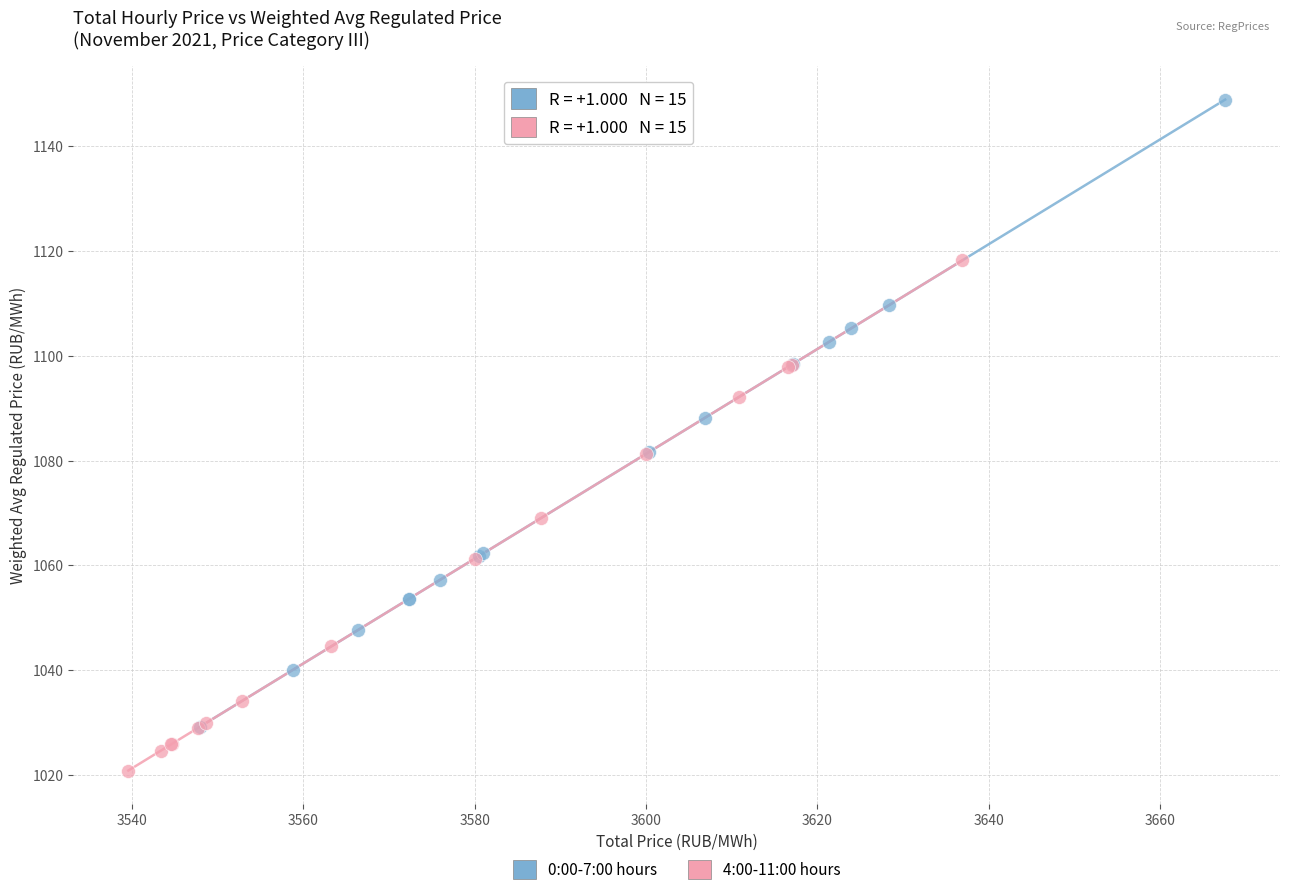

Which series has the largest Y range (max minus min)?

0:00-7:00 hours